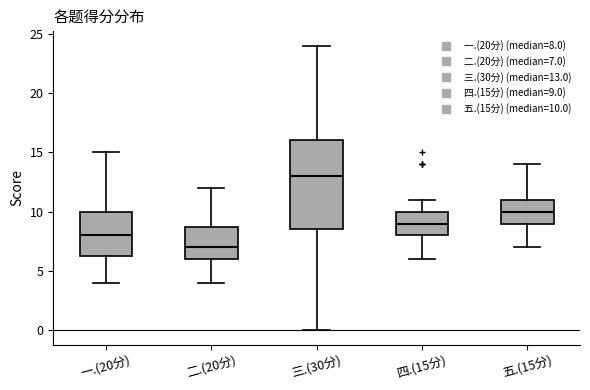

Reading left to right, read every box against the y-axis: the position of its median line, the range the box covers, and the ends of its whiskers. The values are not printed on the chart, so give them approximately, as read against the axis.

一.(20分): median 8.0, box 6.5 to 10.0, whiskers 4.0 to 15.0
二.(20分): median 7.0, box 6.0 to 9.0, whiskers 4.0 to 12.0
三.(30分): median 13.0, box 8.5 to 16.0, whiskers 0.0 to 24.0
四.(15分): median 9.0, box 8.0 to 10.0, whiskers 6.0 to 11.0
五.(15分): median 10.0, box 9.0 to 11.0, whiskers 7.0 to 14.0